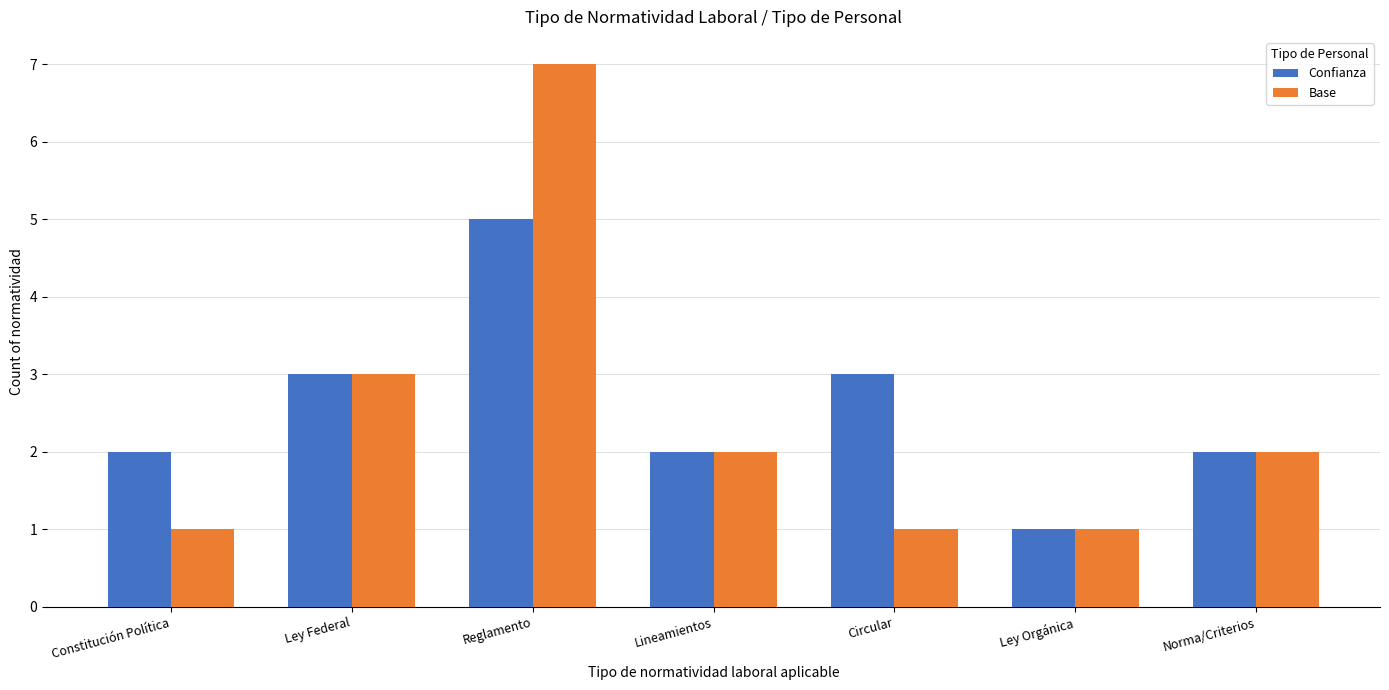

What is the label of the 4th bar from the left?

Lineamientos